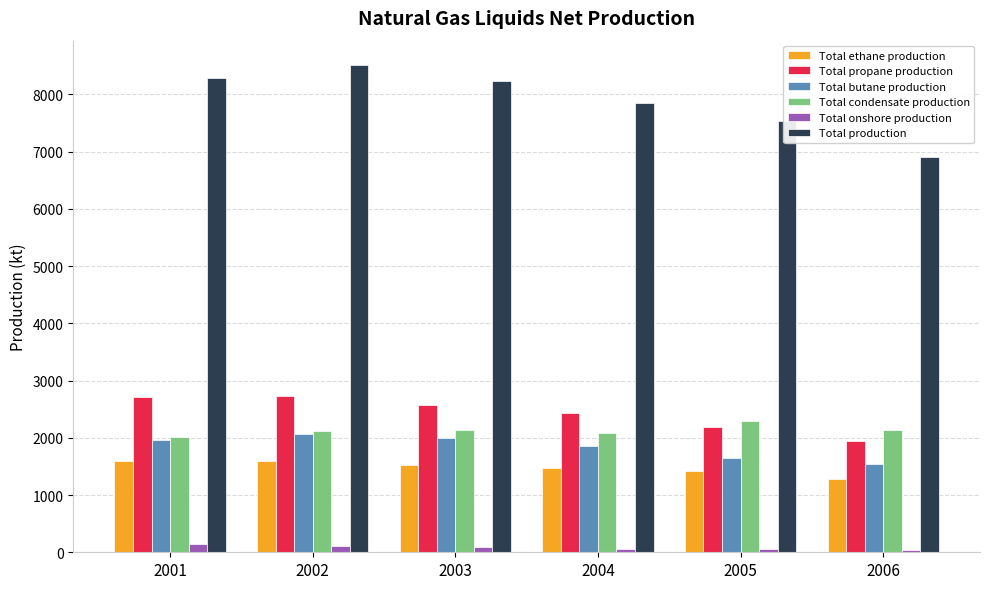

What is the total value across all series at 2006?

13867.0